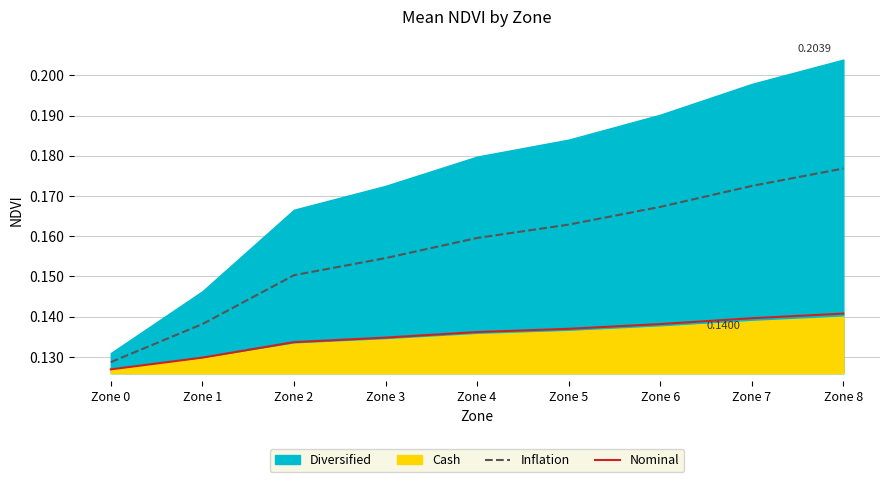

Which category has the highest value across all series?

Zone 8